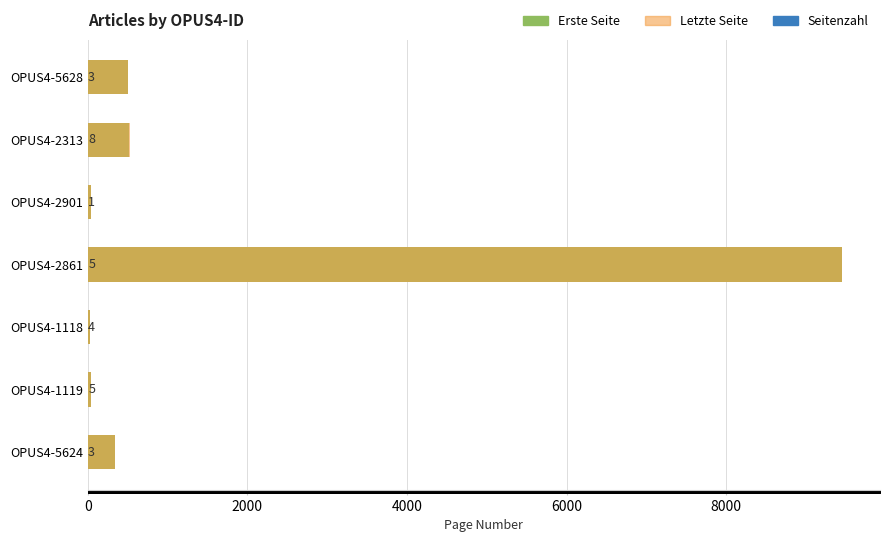

How many values in the Seitenzahl series exceed 4?

3